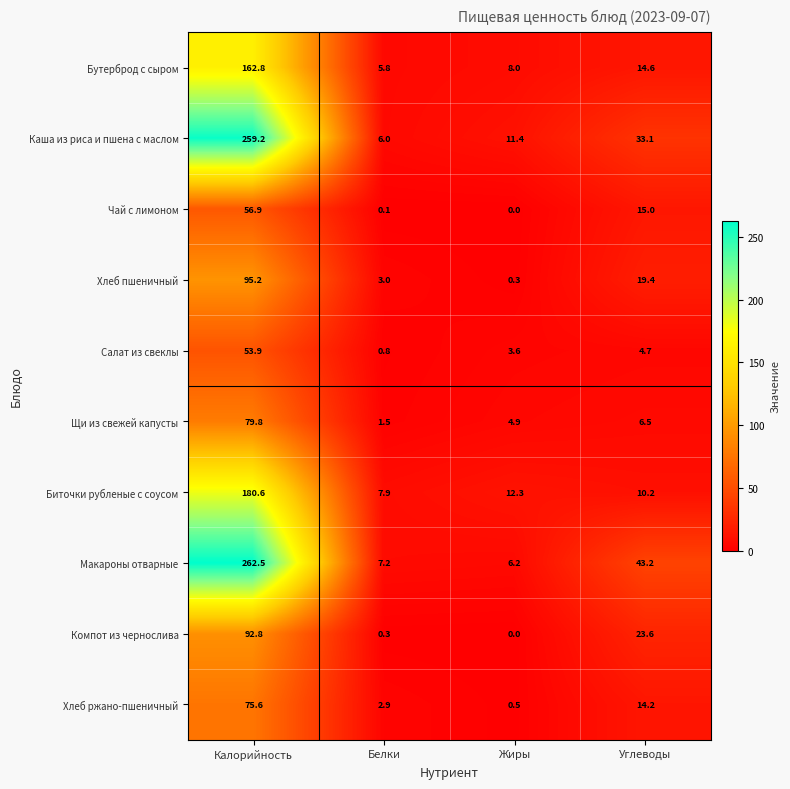

How many distinct data groups are displayed?

10